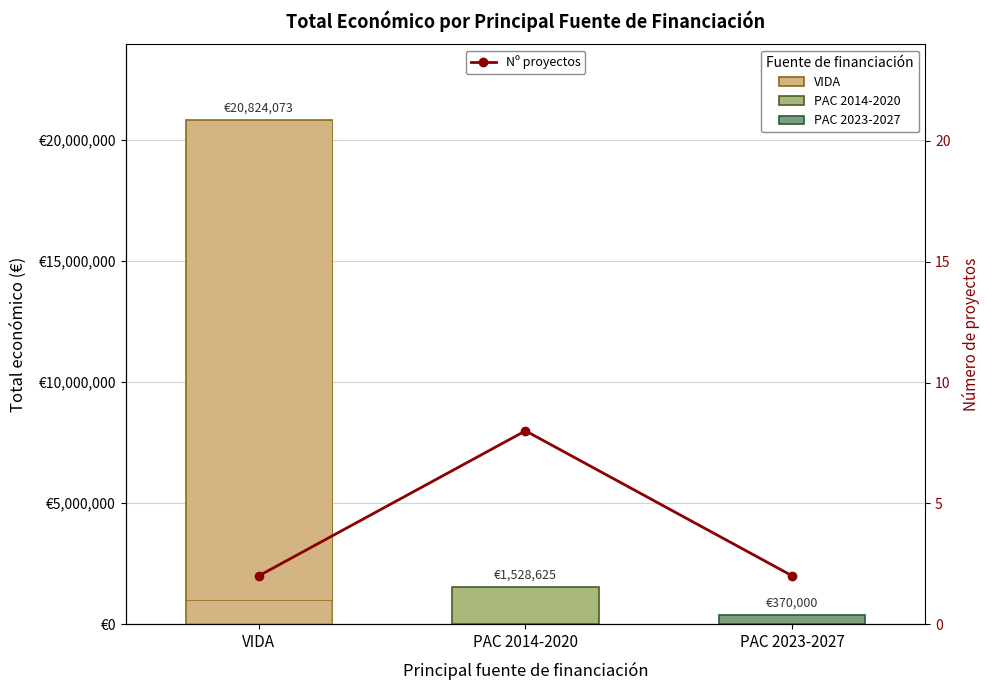

Does the chart contain any negative values?

No